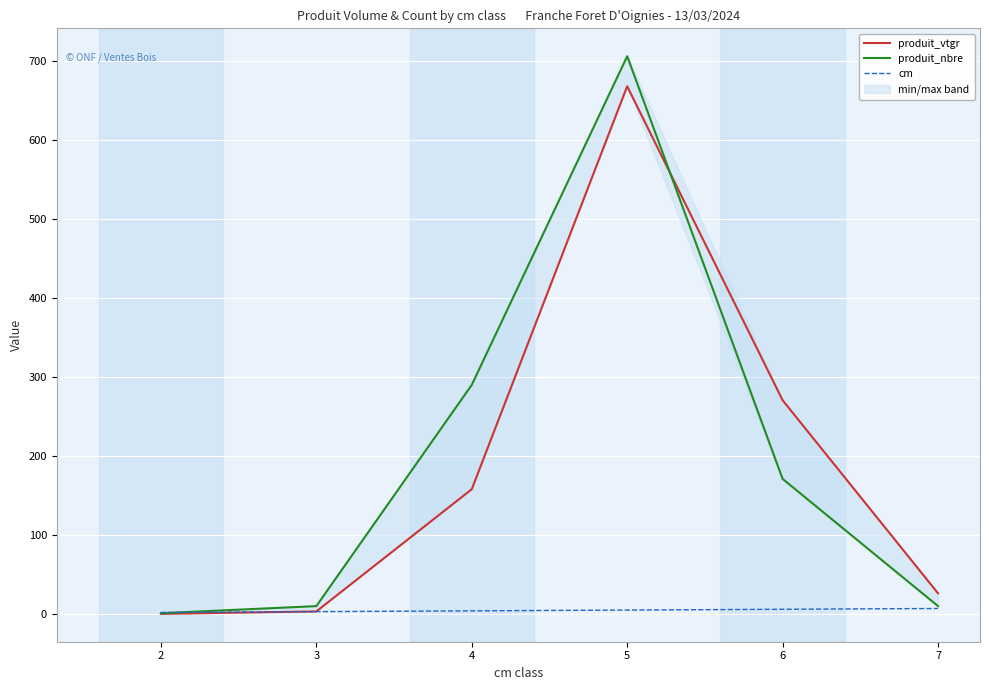

Rank the categories by produit_nbre value from lowest to highest.

2, 3, 7, 6, 4, 5